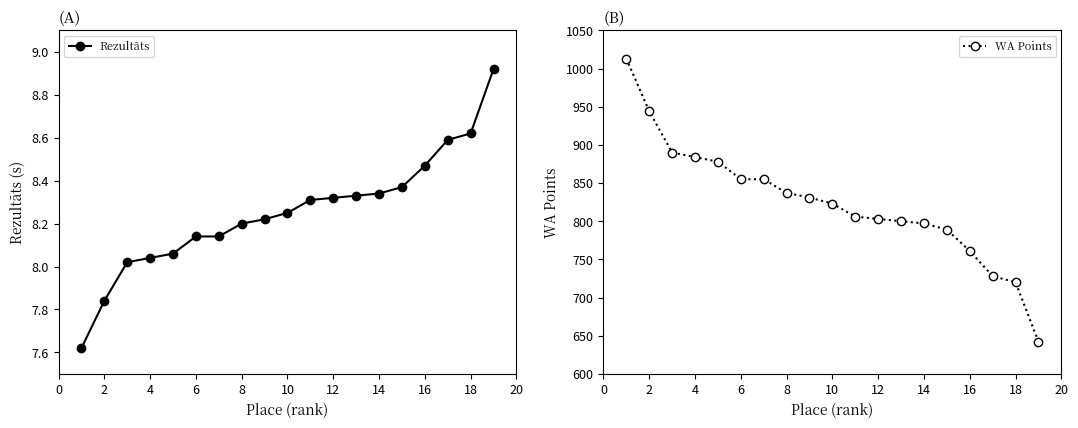

True or false: WA Points and Rezultāts cross at least once.

False